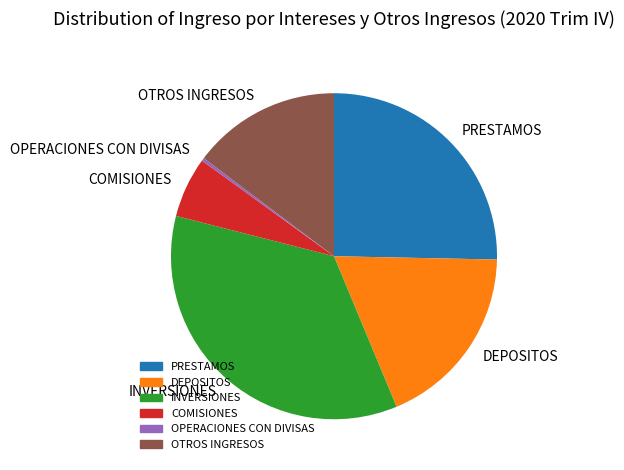

What is the largest slice in the pie chart?

INVERSIONES